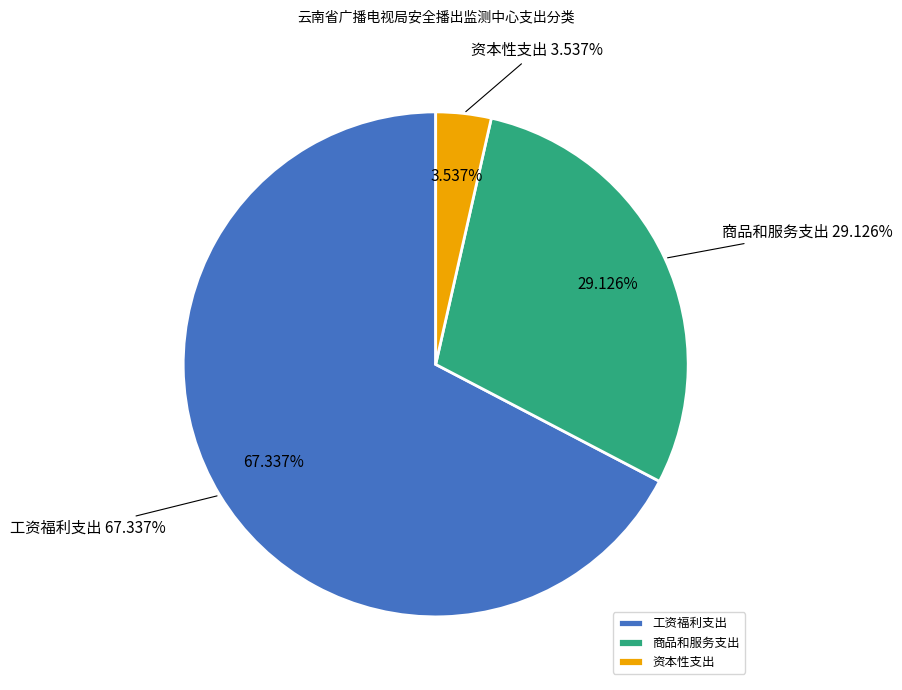

Which category has the smallest portion of the pie?

资本性支出